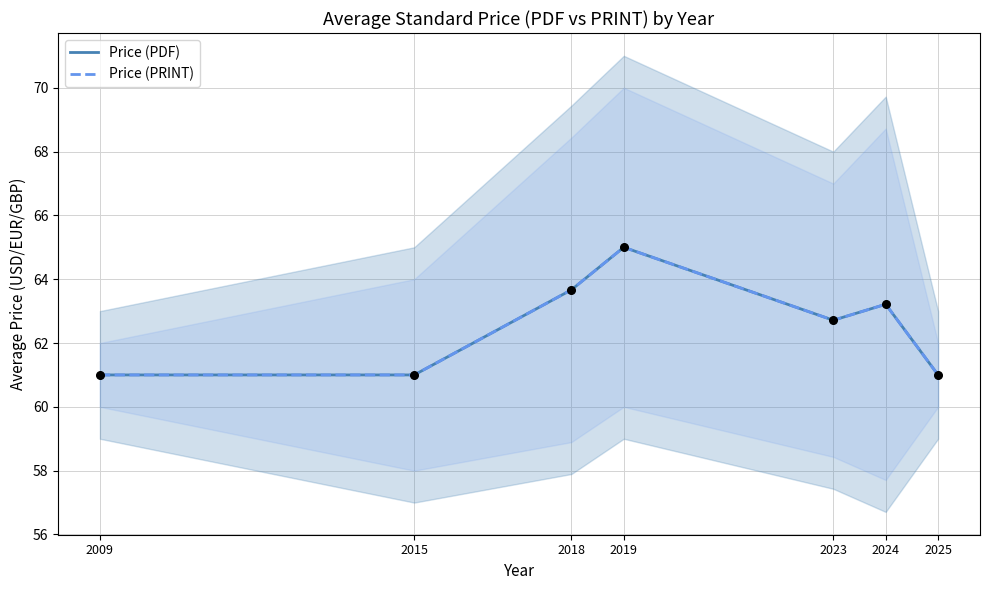

Which series has the largest total across all categories?

Price (PDF)